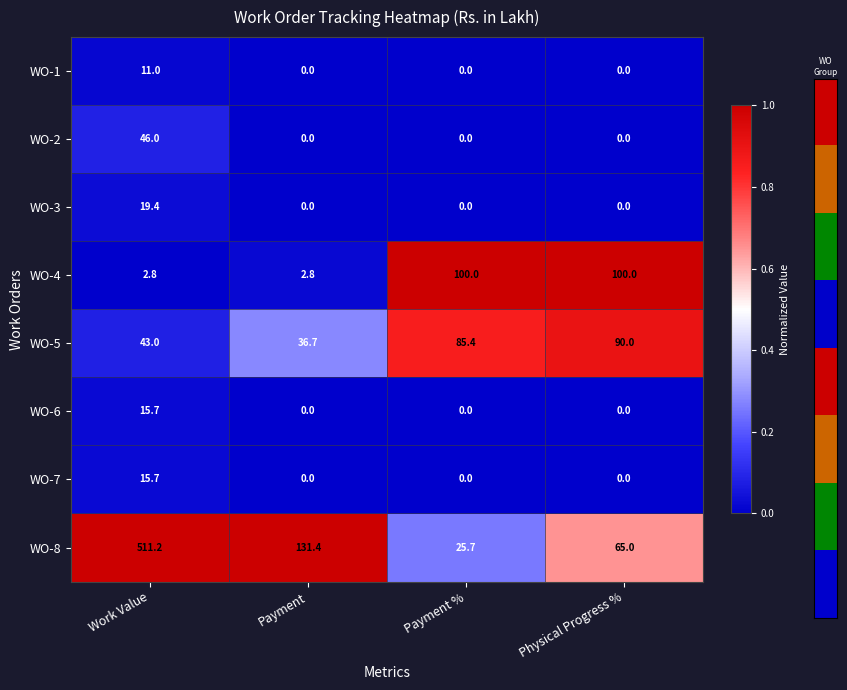

Which category has the highest value across all series?

Work Value